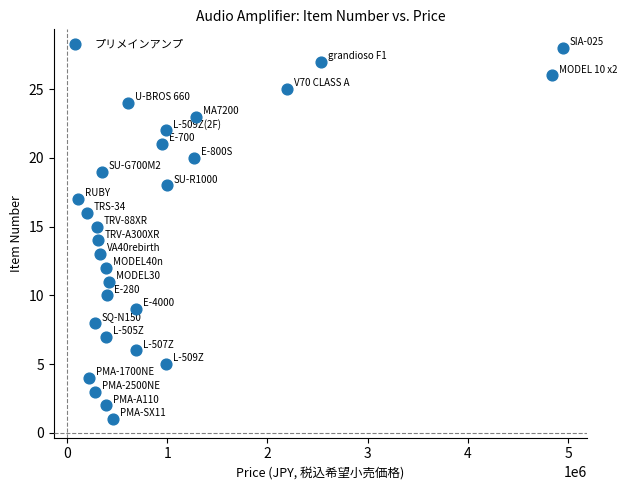

What is the range of Y values (max minus min)?

27